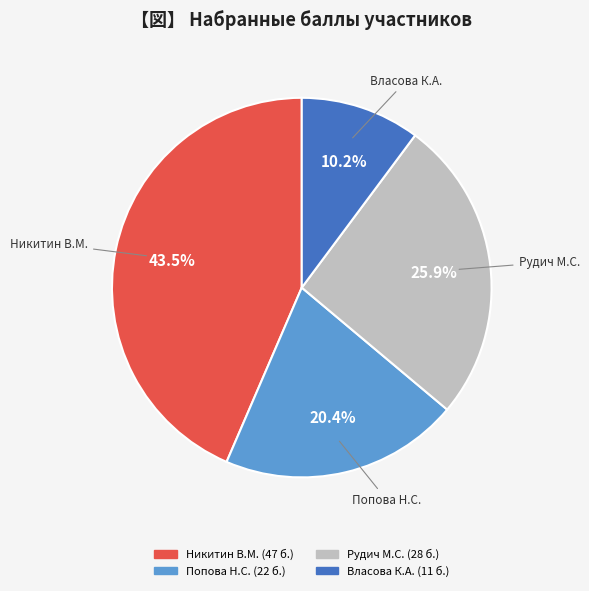

To the nearest percent, what is the average slice percentage?

25%